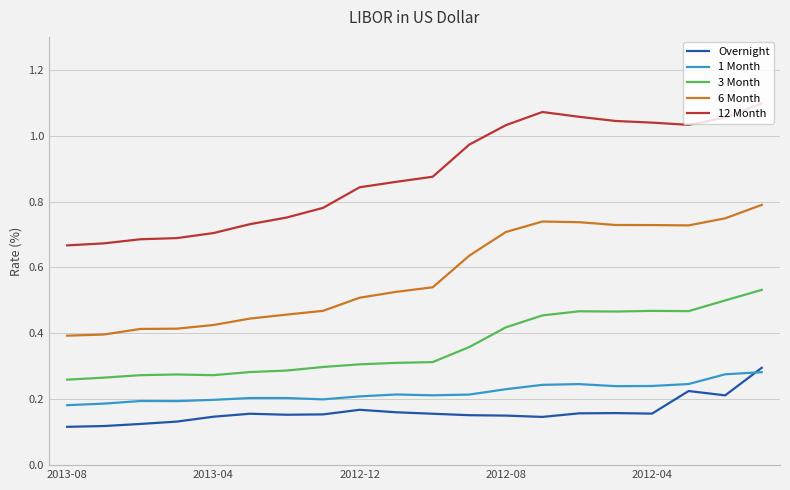

True or false: 1 Month and 12 Month cross at least once.

False